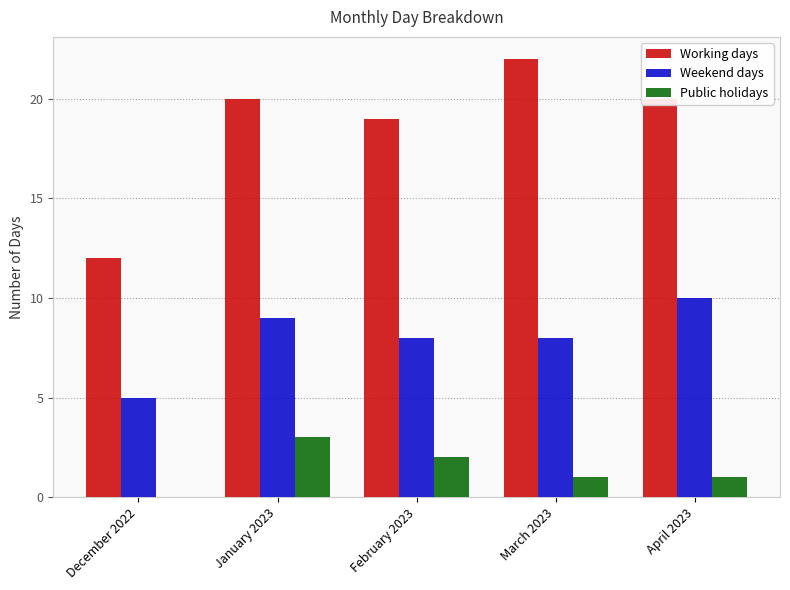

Which series has the widest spread of values?

Working days